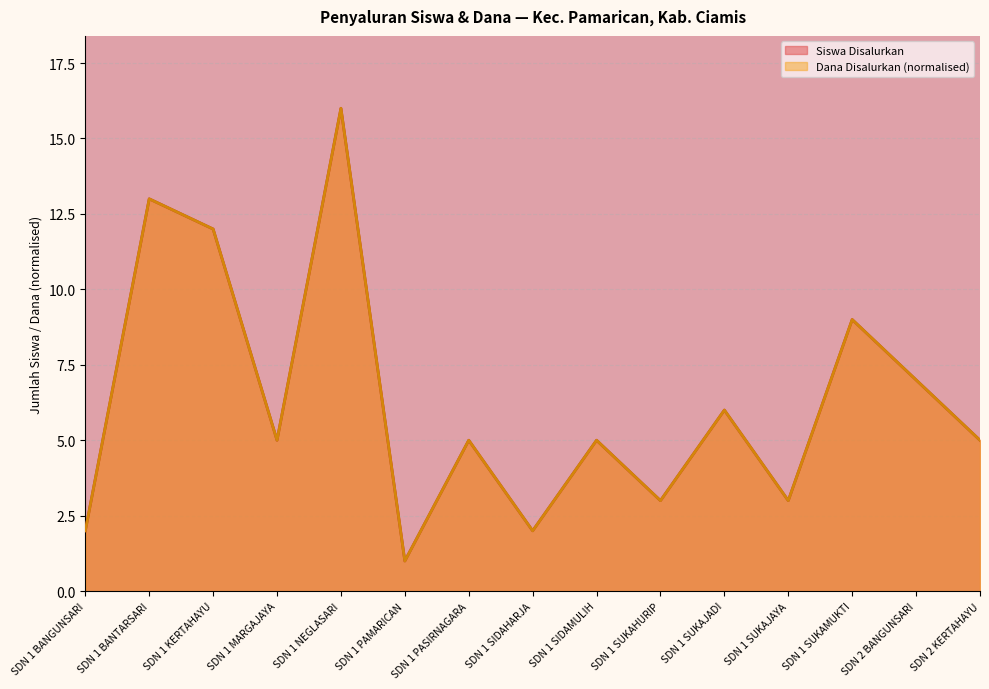

What is the label of the 9th point from the right?

SDN 1 PASIRNAGARA